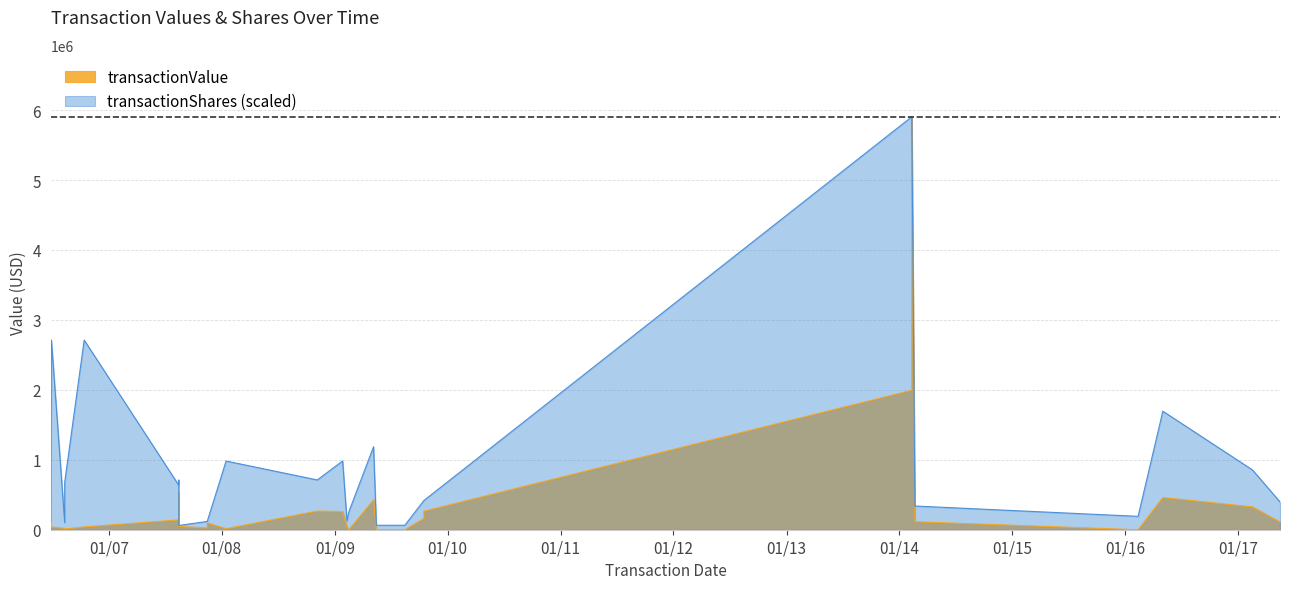

Reading left to right, extract all data points from this chart.

transactionValue: 2006-06-27=20313.0	2006-06-29=40000.0	2006-08-11=19380.0	2006-08-11=10000.0	2006-10-13=40000.0	2007-08-15=140625.0	2007-08-15=533607.0	2007-08-15=46650.0	2007-11-15=26250.0	2007-11-15=96625.0	2008-01-15=14485.0	2008-11-05=266925.0	2009-01-26=259918.0	2009-02-09=41499.0	2009-02-15=0.0	2009-05-06=426962.0	2009-05-15=0.0	2009-08-15=0.0	2009-10-16=160271.0	2009-10-16=264403.0	2014-02-10=1994304.0	2014-02-10=5904533.0	2014-02-20=114500.0	2016-02-12=0.0	2016-05-02=460640.0	2017-02-16=327009.0	2017-05-16=110072.0
transactionShares: 2006-06-27=105937.5	2006-06-29=2712000.2	2006-08-11=101700.0	2006-08-11=678000.1	2006-10-13=2712000.2	2007-08-15=635625.1	2007-08-15=709527.1	2007-08-15=61020.0	2007-11-15=118650.0	2007-11-15=118650.0	2008-01-15=982049.2	2008-11-05=711900.1	2009-01-26=983100.1	2009-02-09=127464.0	2009-02-15=254250.0	2009-05-06=1186500.1	2009-05-15=63562.5	2009-08-15=63562.5	2009-10-16=418258.2	2009-10-16=418258.2	2014-02-10=5904533.0	2014-02-10=5904533.0	2014-02-20=339000.0	2016-02-12=191399.4	2016-05-02=1695000.1	2017-02-16=854619.1	2017-05-16=397647.0